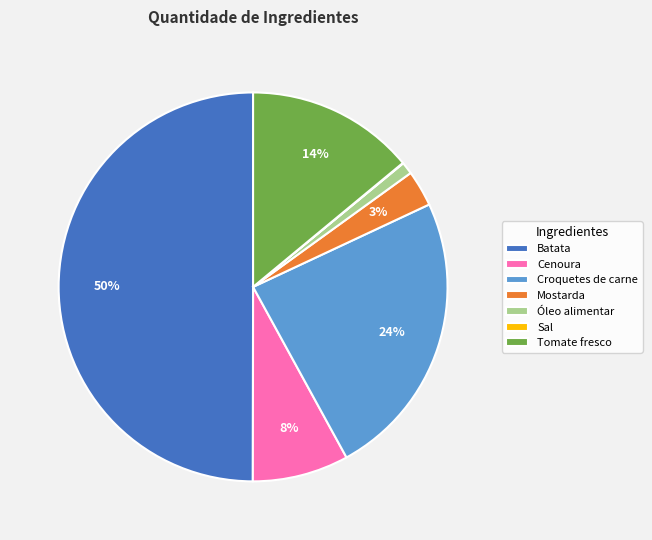

Is Mostarda the majority of the pie?

No